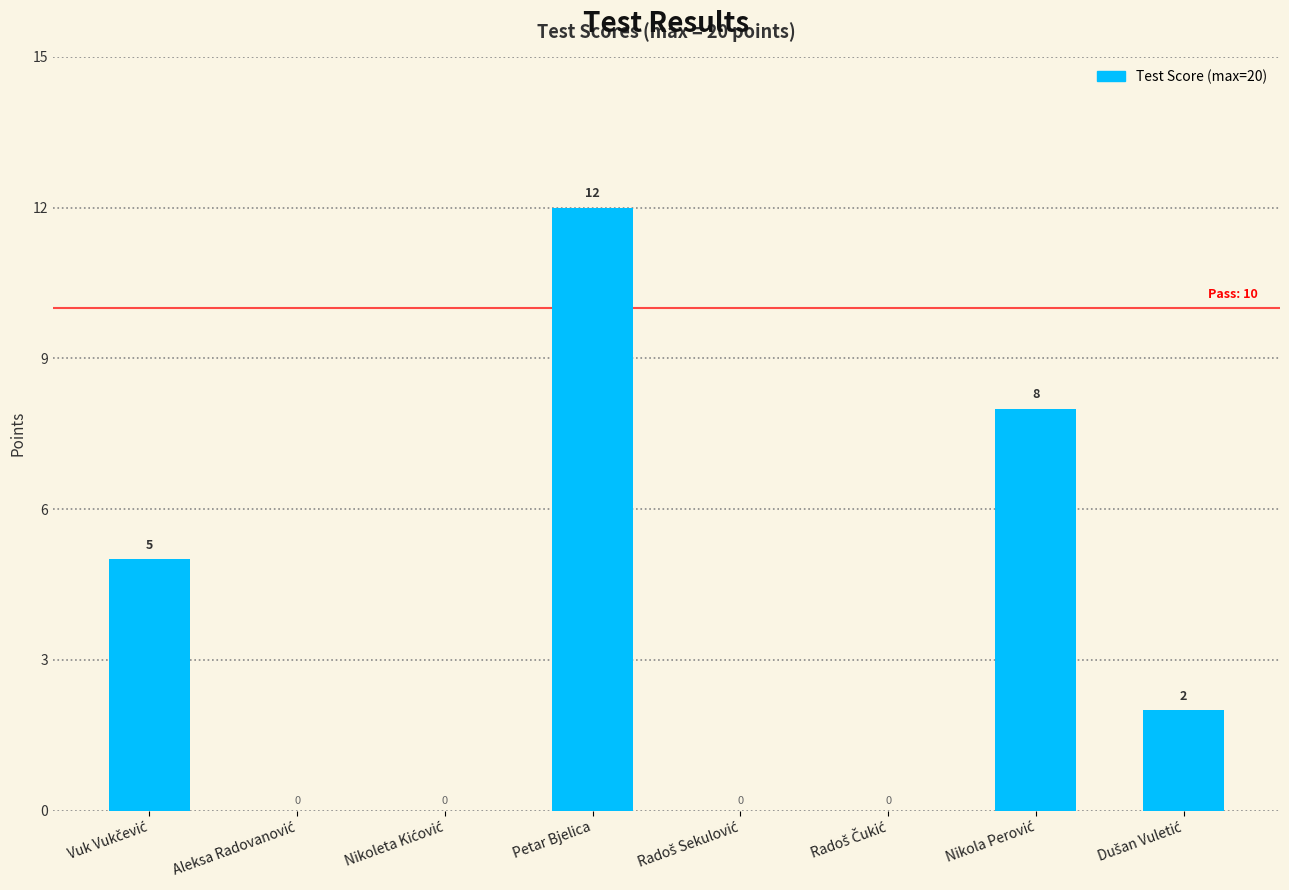

Which label corresponds to the largest value in the chart?

Petar Bjelica